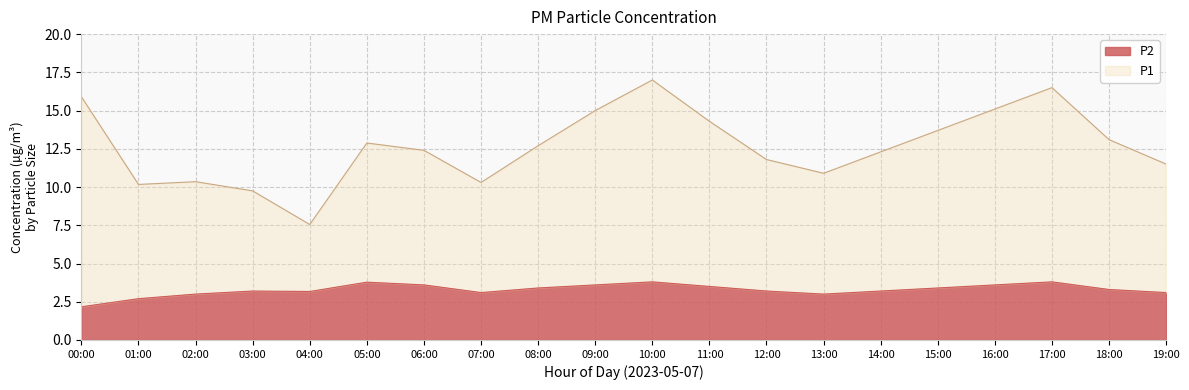

Which series has the largest total across all categories?

P1